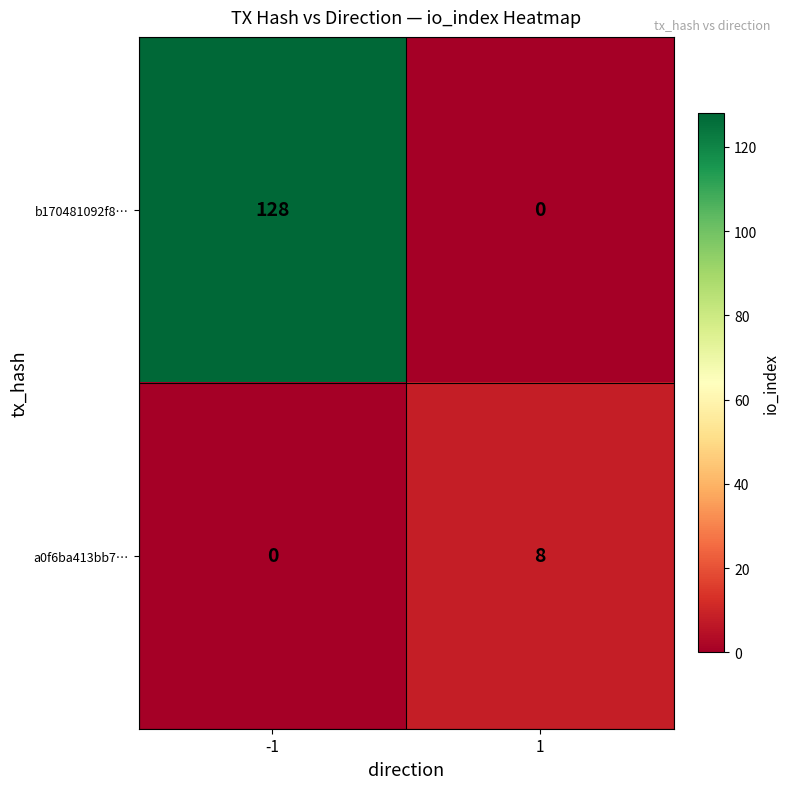

Which series changed the most between -1 and 1?

b170481092f8…